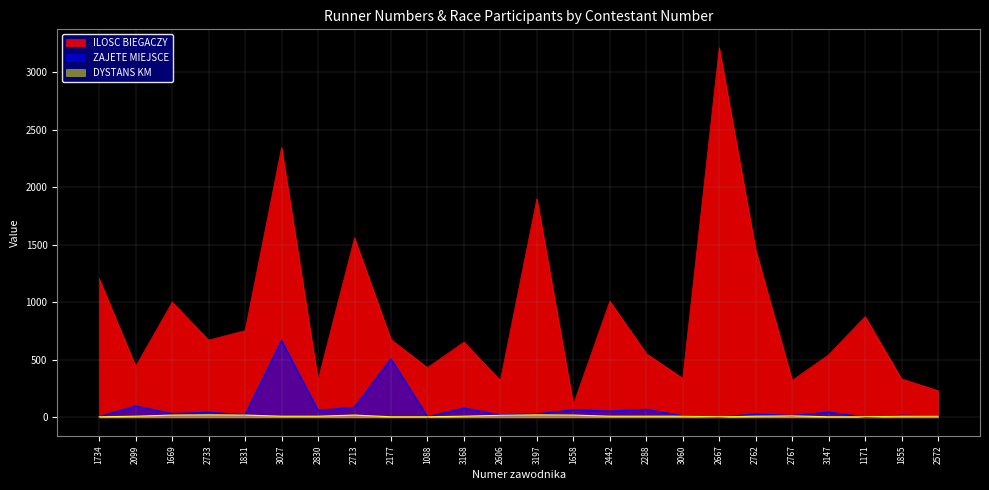

What position from the right is 2288?

9